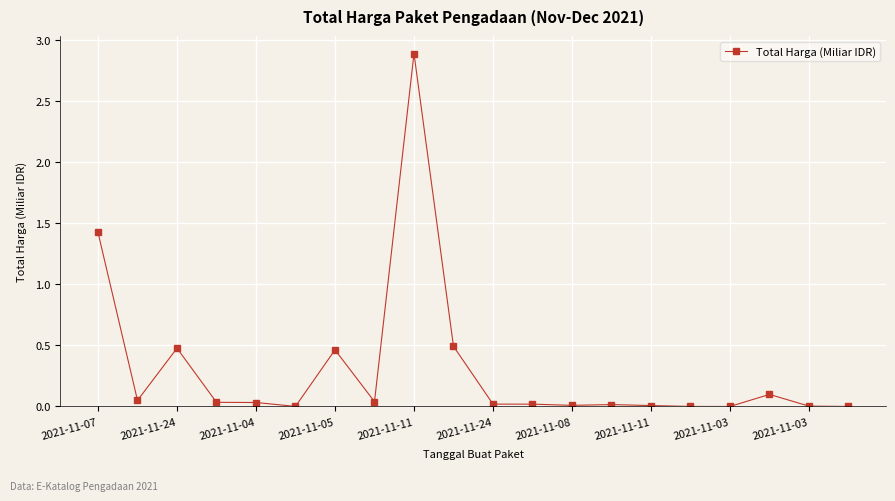

What is the difference between the maximum and minimum values?

2.9